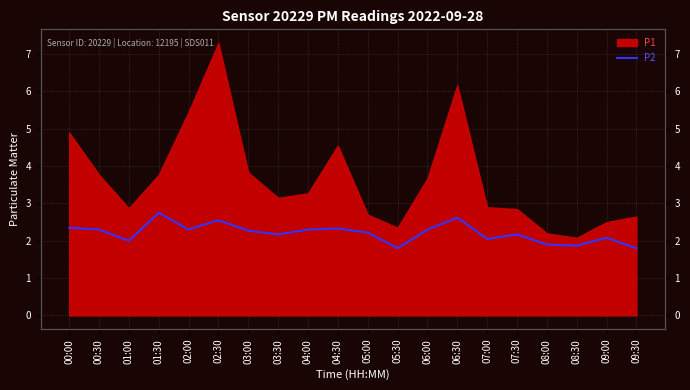

True or false: there are more than 2 points higher than both neighbors.

True